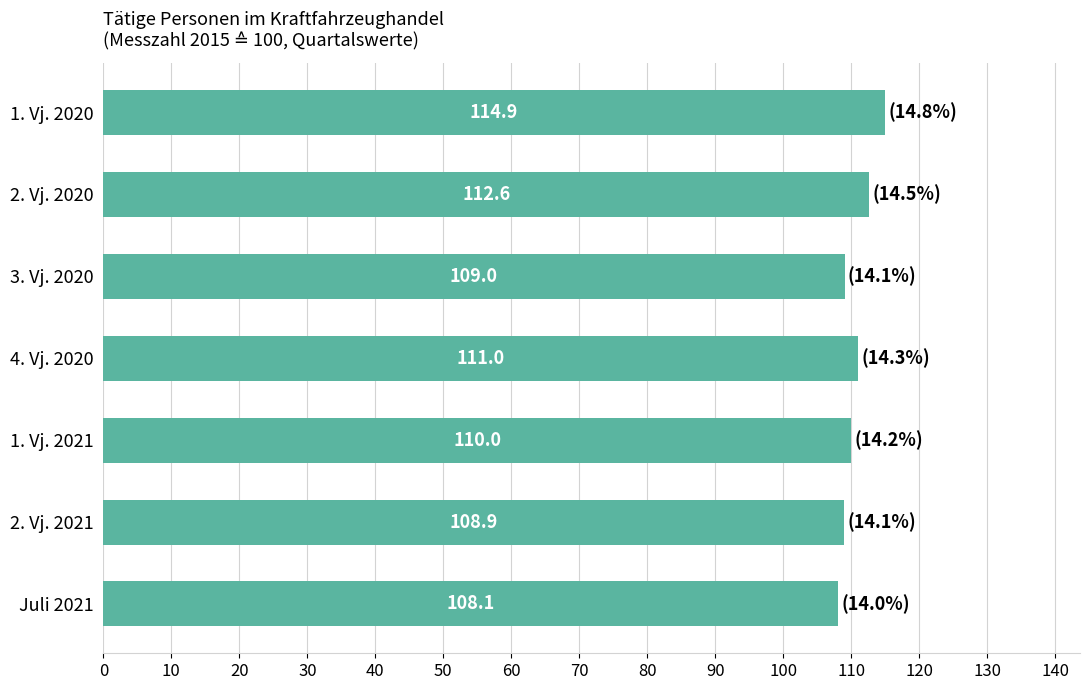

Reading top to bottom, transcribe all the data shown in this chart.

114.9	112.6	109.0	111.0	110.0	108.9	108.1